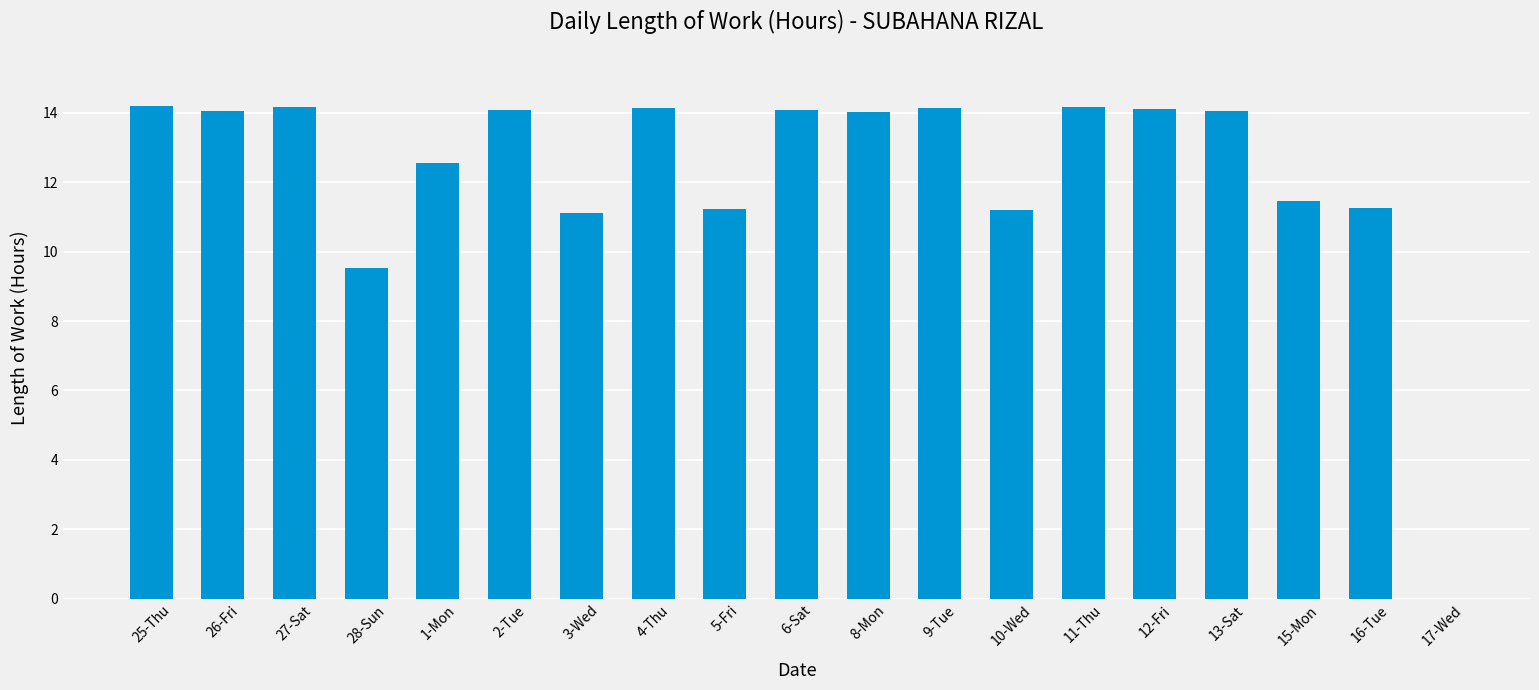

Between 16-Tue and 28-Sun, which is larger?

16-Tue